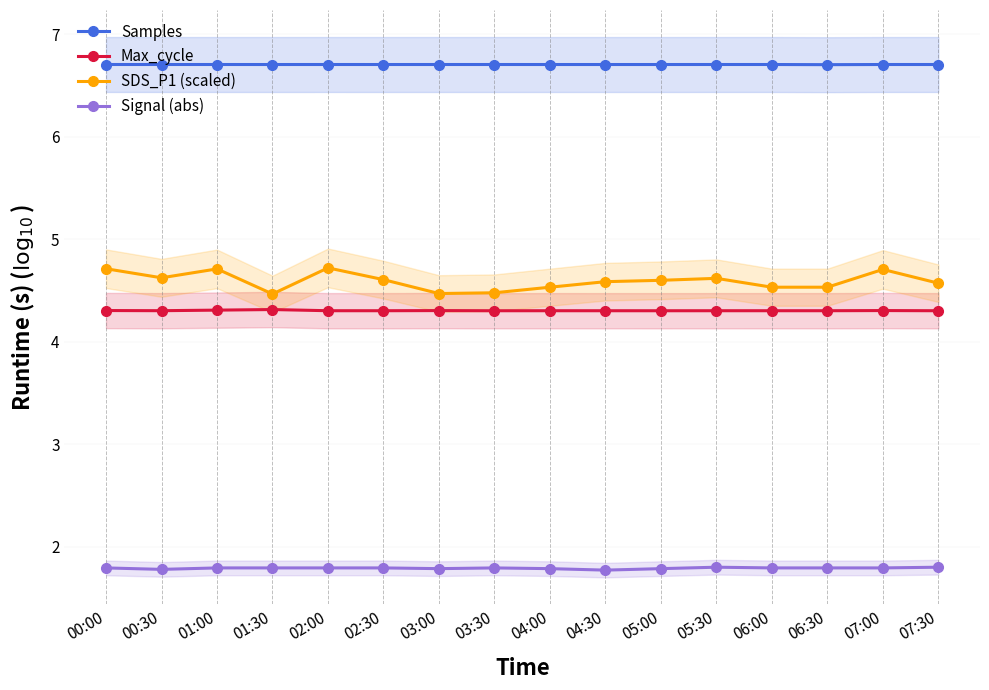

What are all the series names shown in the legend?

Samples, Max_cycle, SDS_P1 (scaled), Signal (abs)